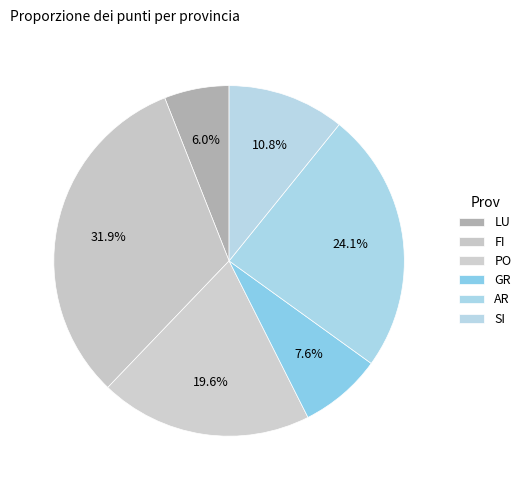

What percentage is the FI slice, to the nearest percent?

32%